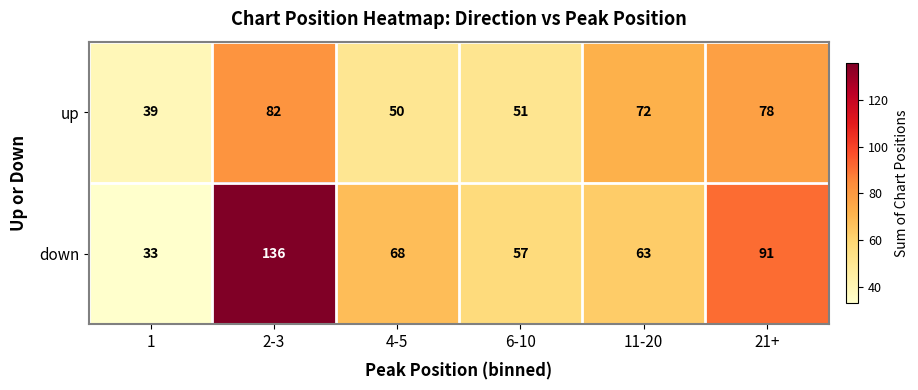

Rank the series by their average value, from lowest to highest.

up, down